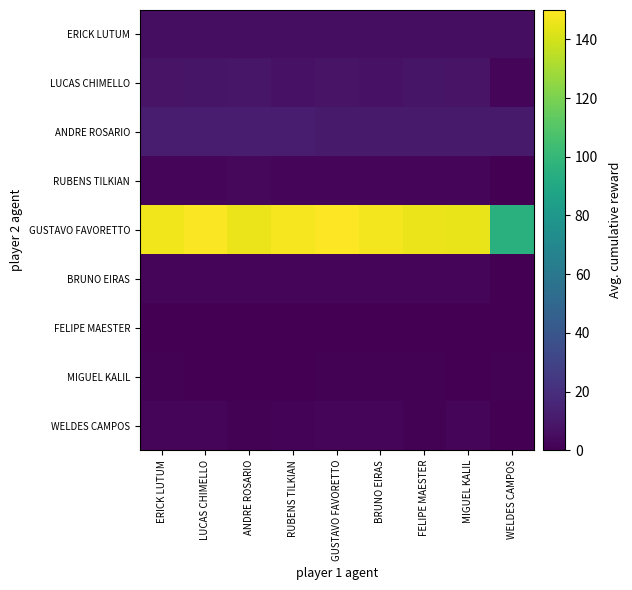

Between GUSTAVO FAVORETTO and BRUNO EIRAS, which series saw the biggest shift?

GUSTAVO FAVORETTO